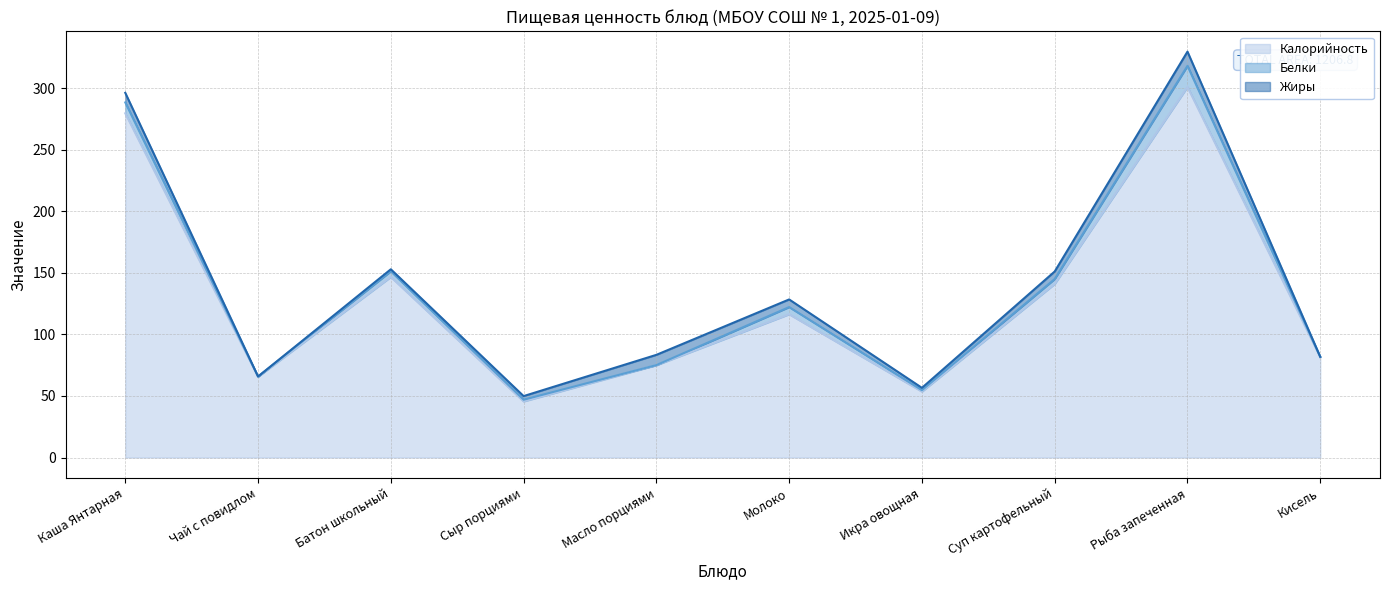

In Белки, how many points are lower than both neighbors (excluding endpoints)?

3